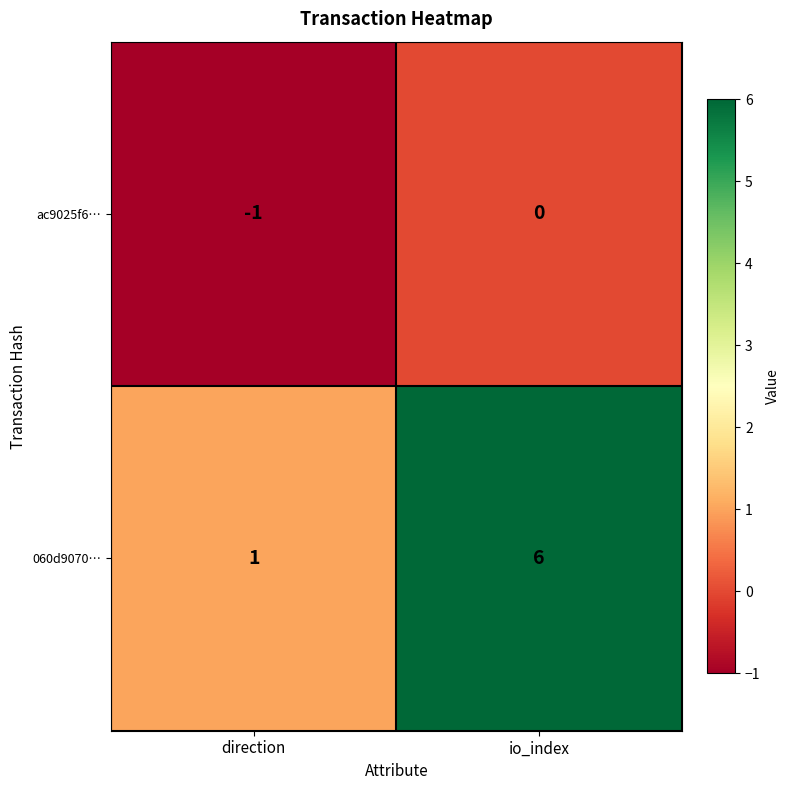

Is it true that 060d9070… equals 2 at direction?

False